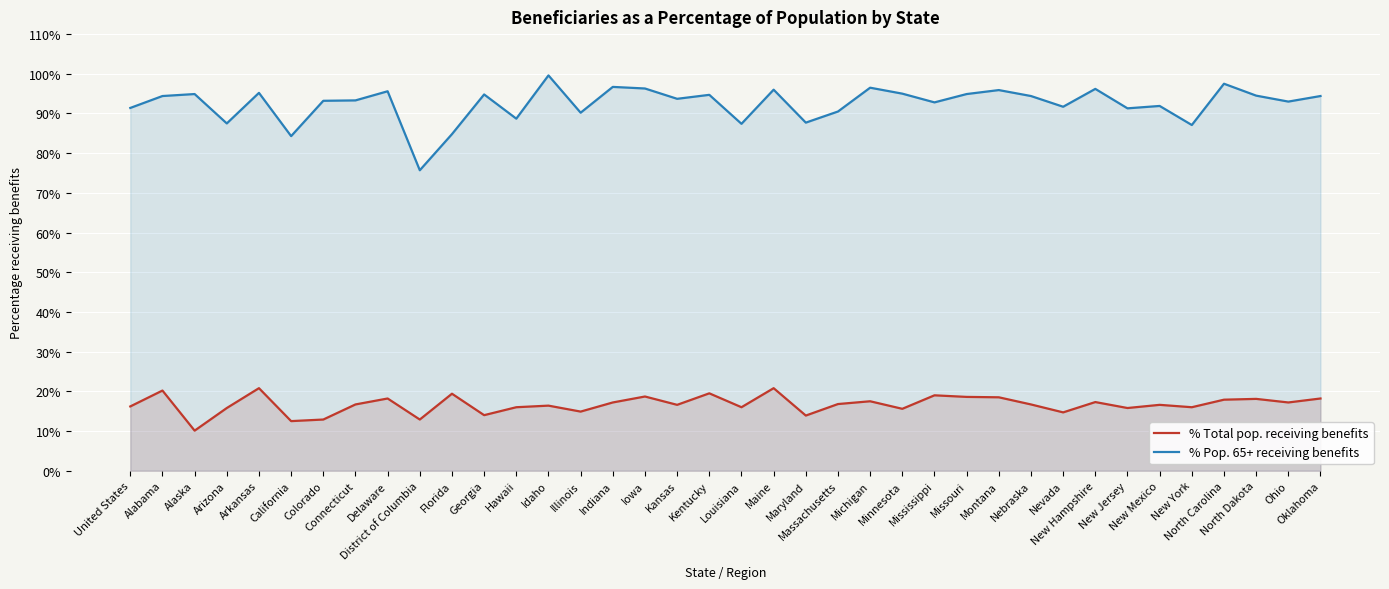

Rank the categories by % Pop. 65+ receiving benefits value from lowest to highest.

District of Columbia, California, Florida, New York, Louisiana, Arizona, Maryland, Hawaii, Illinois, Massachusetts, New Jersey, United States, Nevada, New Mexico, Mississippi, Ohio, Colorado, Connecticut, Kansas, Alabama, Nebraska, Oklahoma, North Dakota, Kentucky, Georgia, Alaska, Missouri, Minnesota, Arkansas, Delaware, Montana, Maine, New Hampshire, Iowa, Michigan, Indiana, North Carolina, Idaho